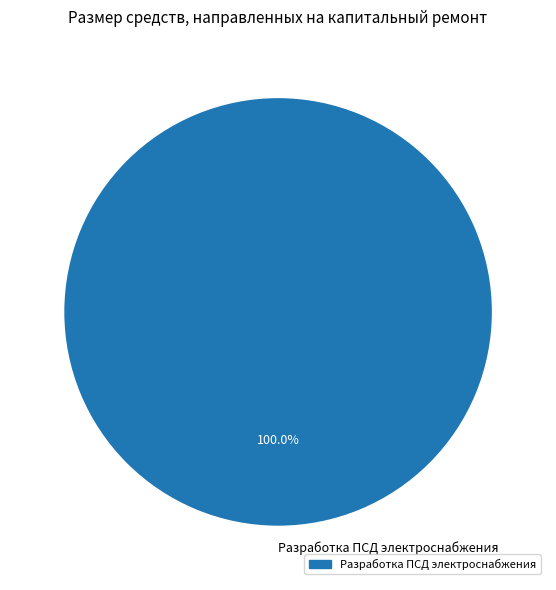

Rank the categories by value from lowest to highest.

Разработка ПСД электроснабжения